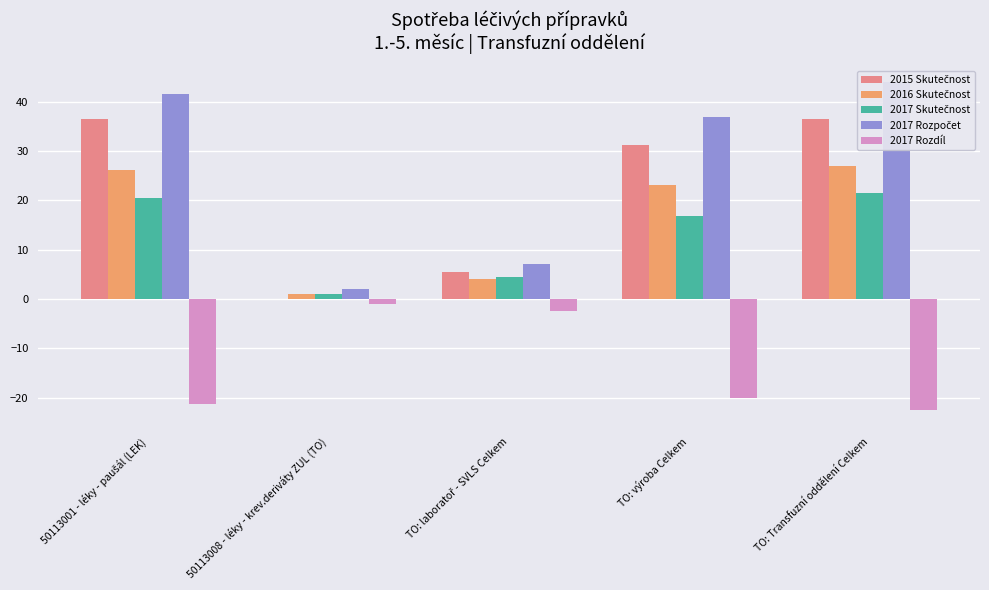

What is the difference between the 2017 Skutečnost values at TO: laboratoř - SVLS Celkem and TO: výroba Celkem?

12.3